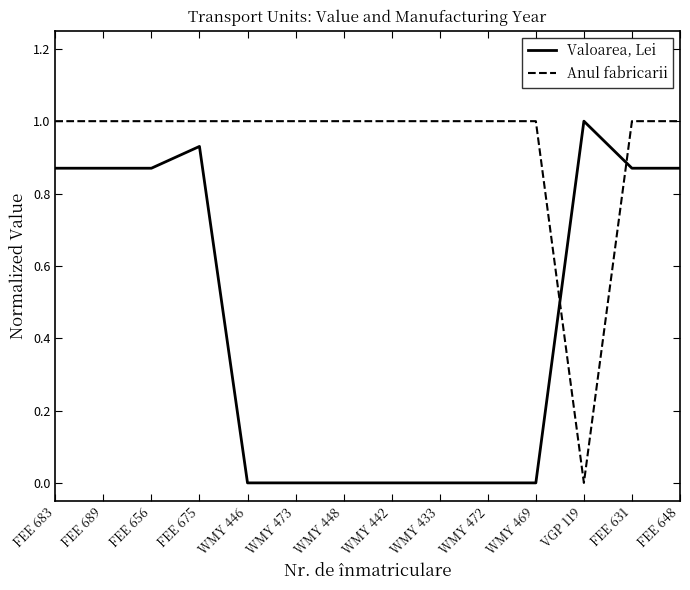

How many intersections are there between Valoarea, Lei and Anul fabricarii?

2